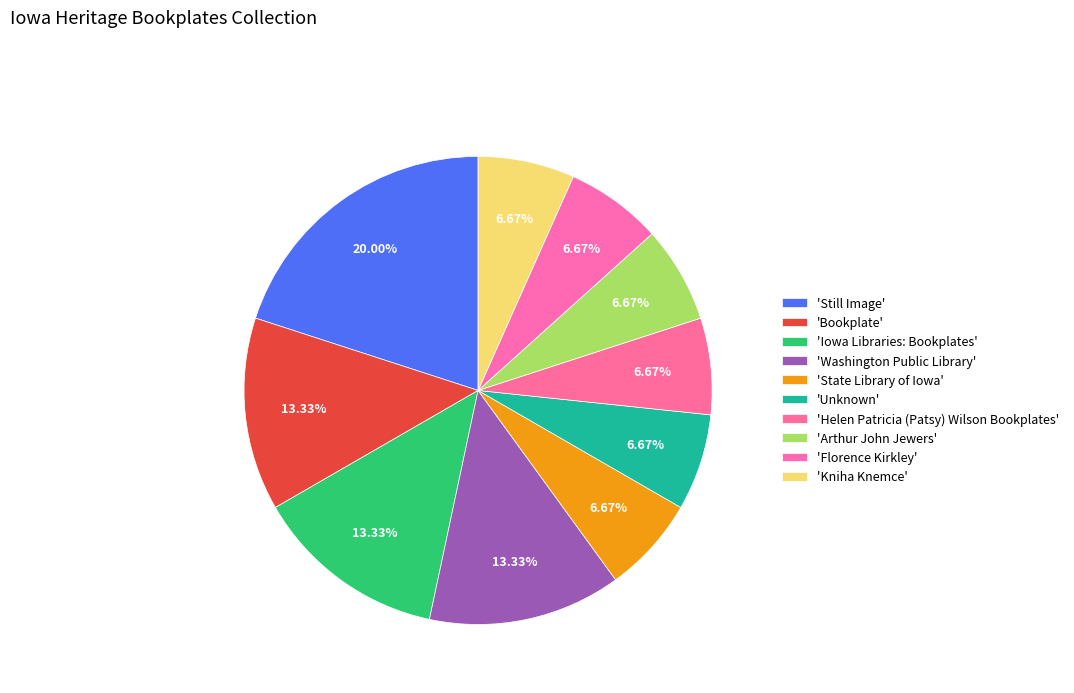

To the nearest percent, what is the difference between the largest and smallest slice percentages?

13%